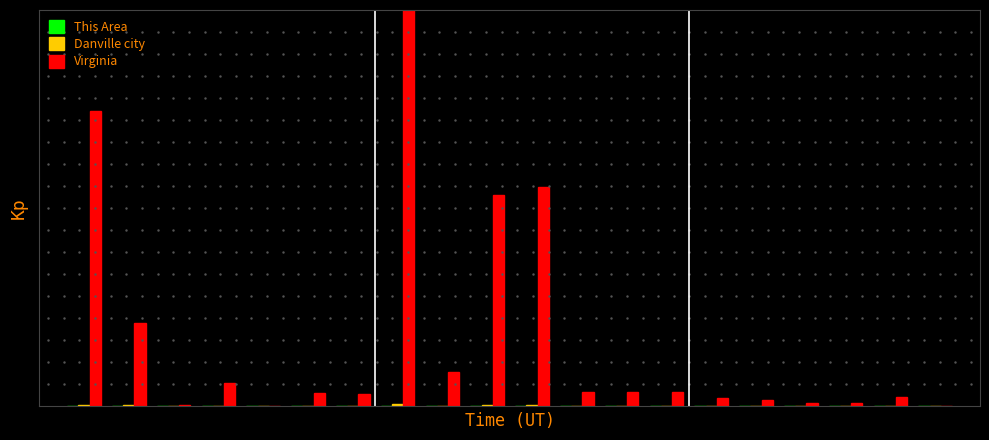

Does the chart contain stacked bars?

No